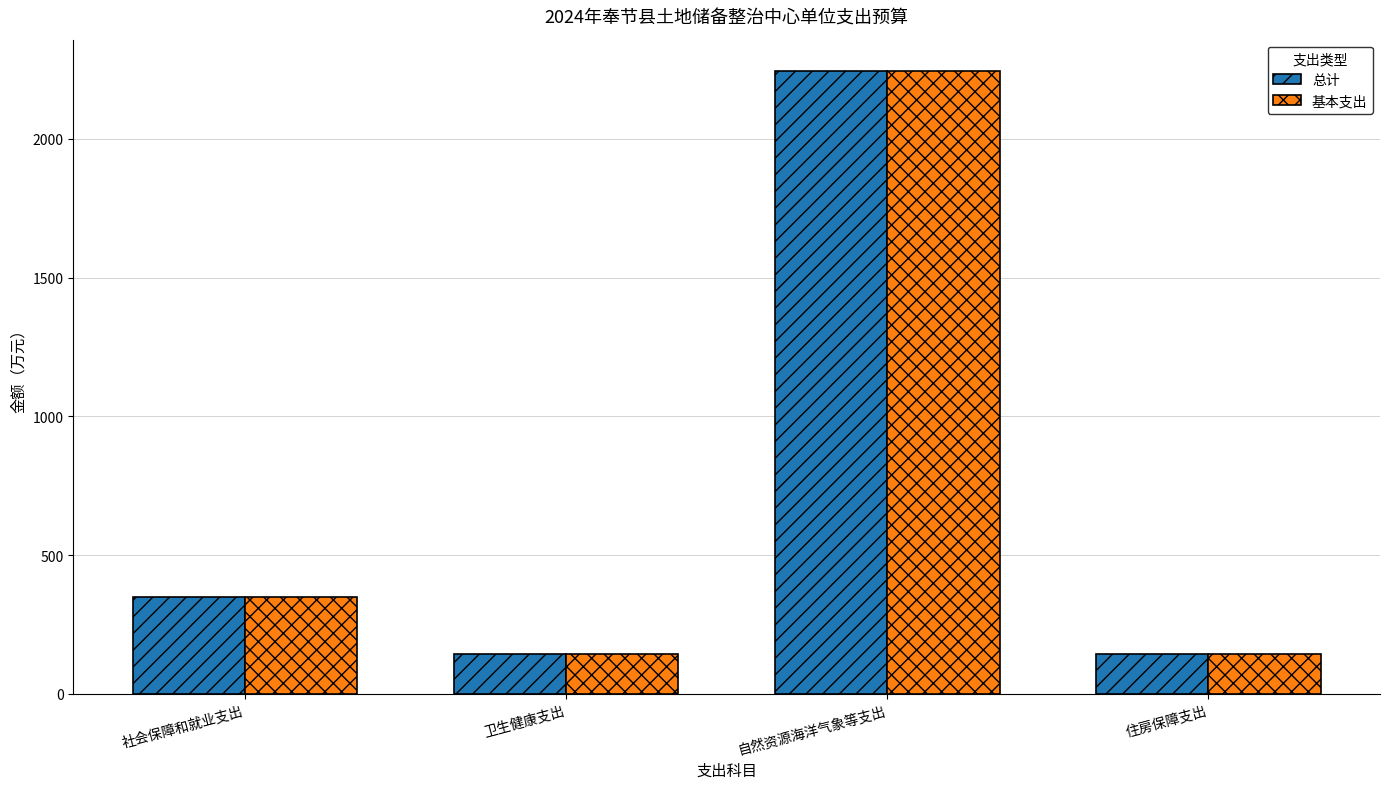

Is the value of 总计 at 卫生健康支出 greater than the value of 基本支出 at 自然资源海洋气象等支出?

No